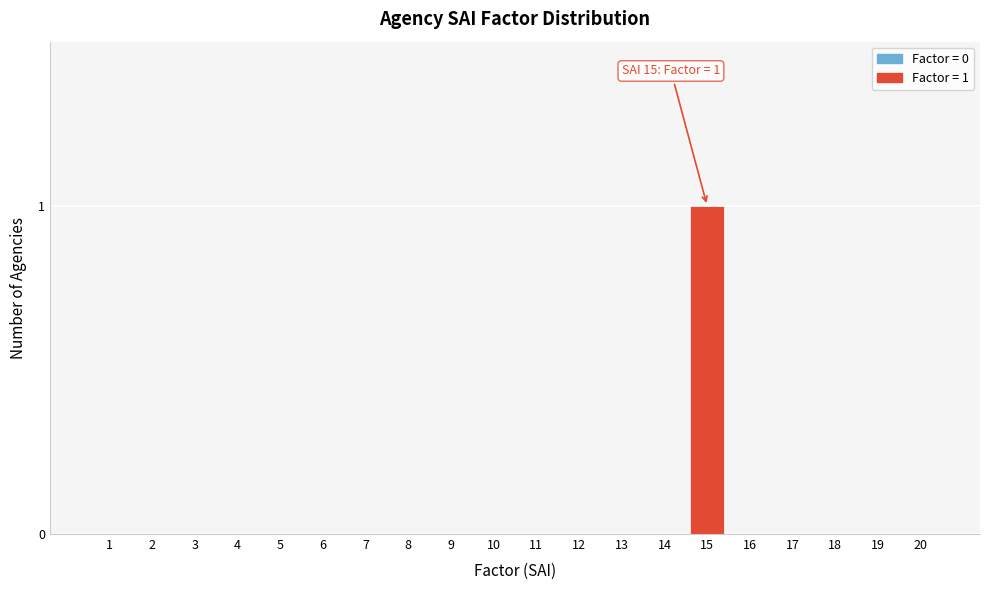

Reading left to right, list all the values displayed in this chart.

1=0	2=0	3=0	4=0	5=0	6=0	7=0	8=0	9=0	10=0	11=0	12=0	13=0	14=0	15=1	16=0	17=0	18=0	19=0	20=0